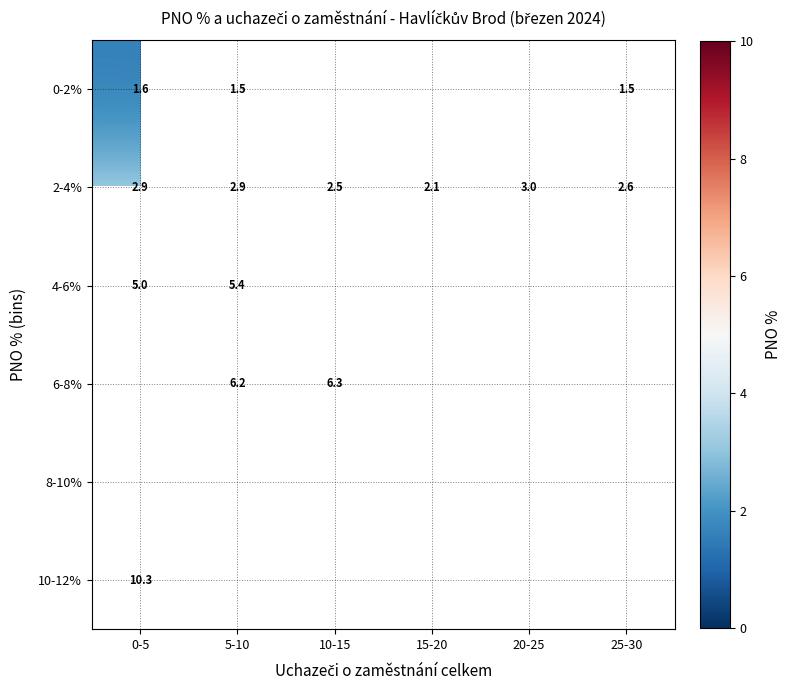

How many values in 10-12% are above zero?

1